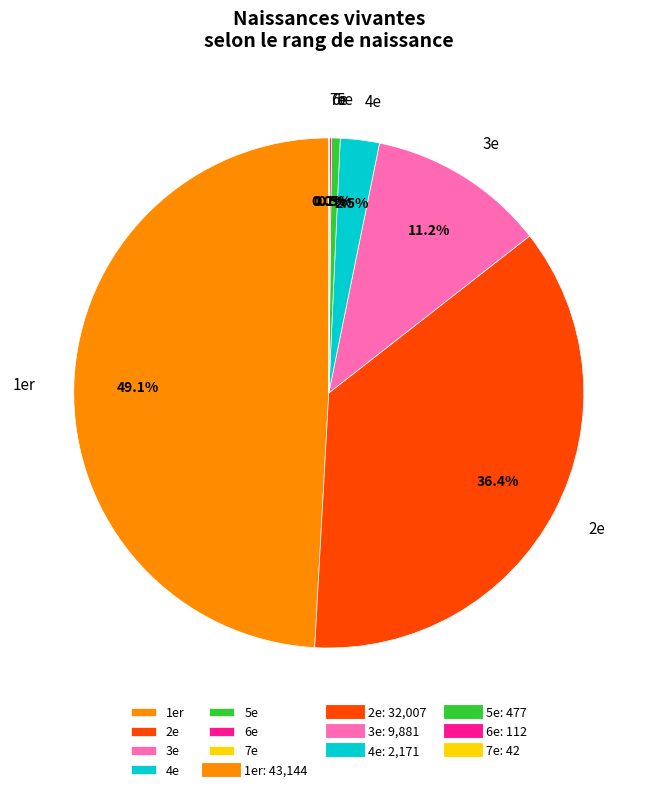

How much of the chart is everything except 3e?

88.8%